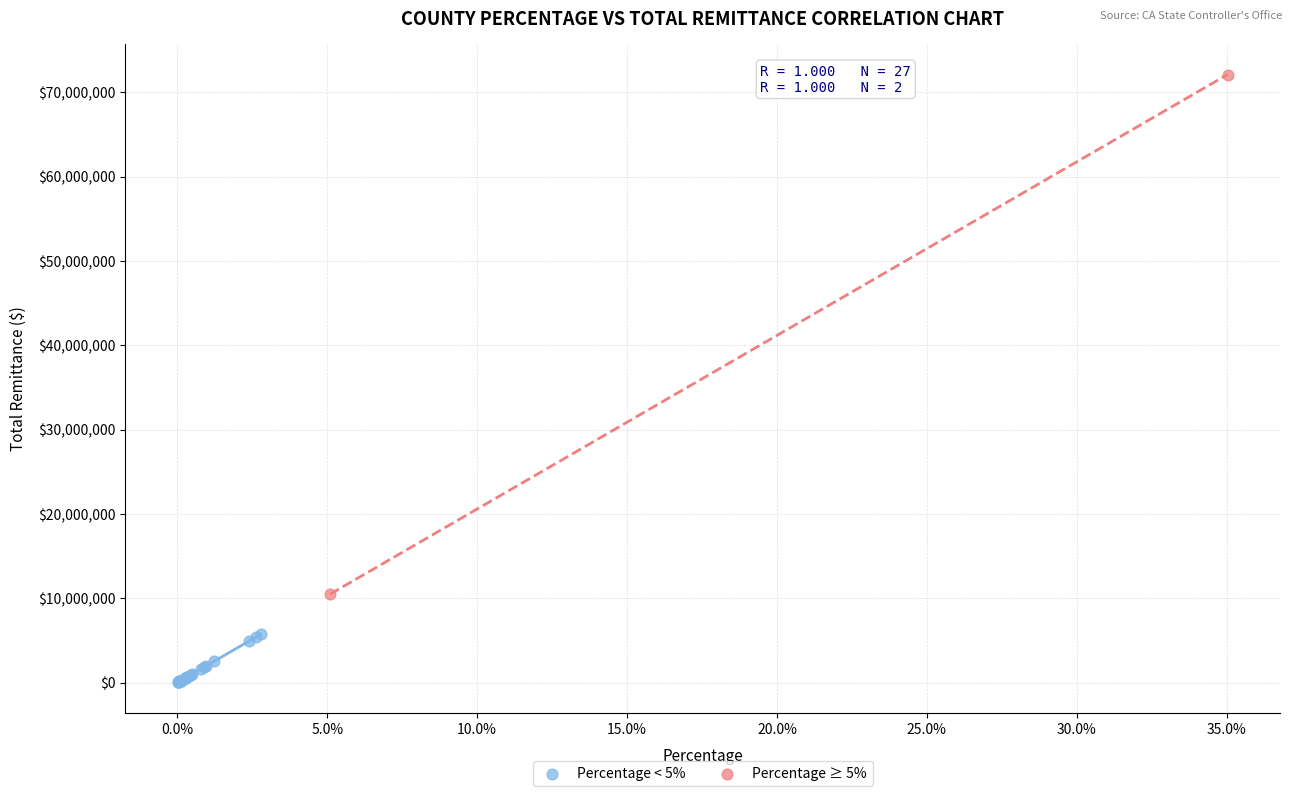

What are all the series names shown in the legend?

Percentage < 5%, Percentage ≥ 5%